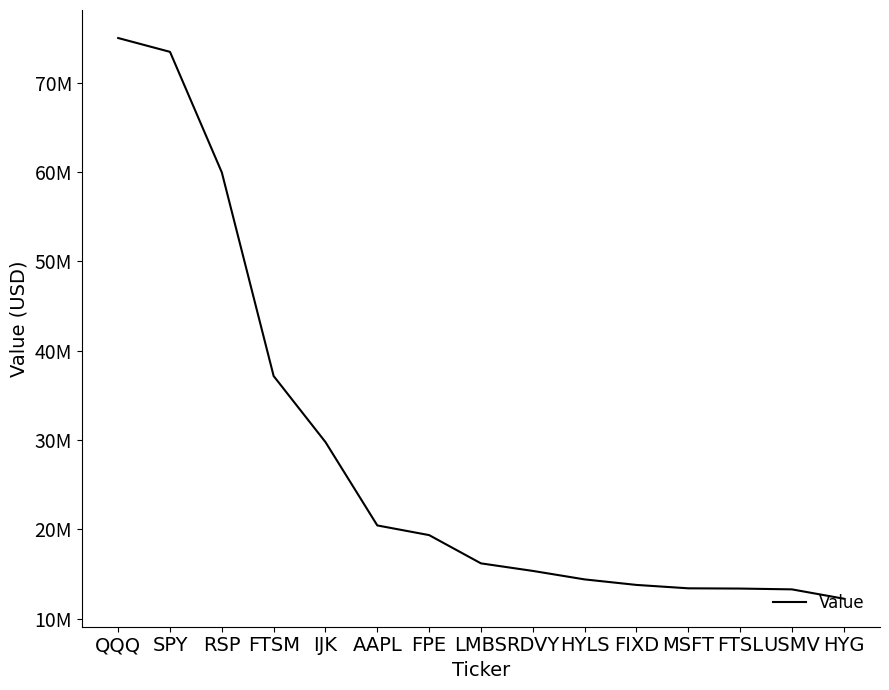

Does the chart have visible grid lines?

No